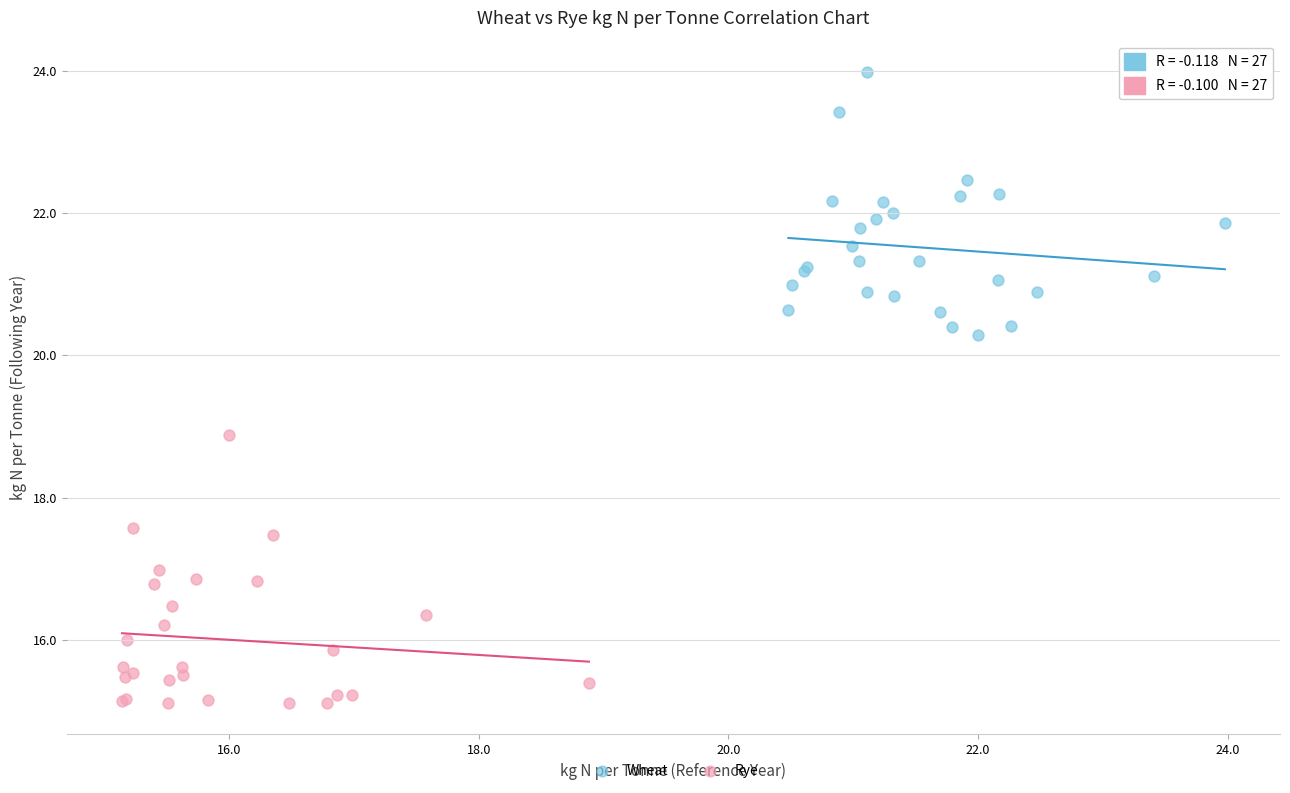

Which series contains the highest Y value?

Wheat